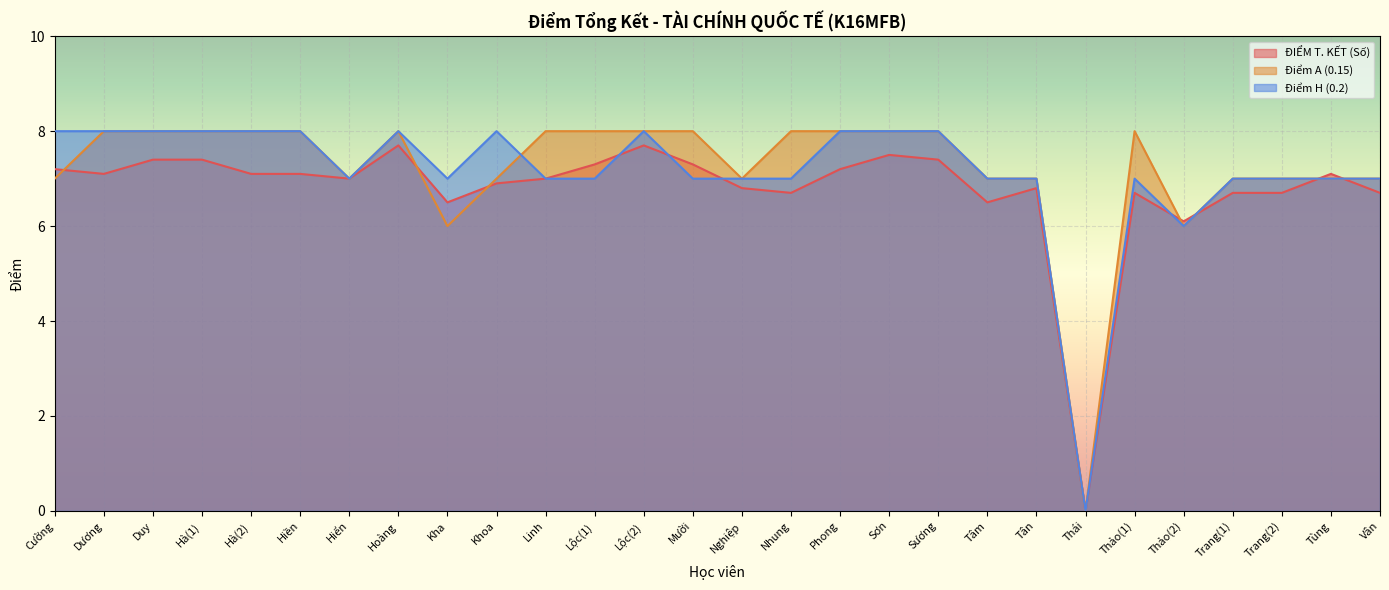

What is the label of the 17th point from the right?

Lộc(1)